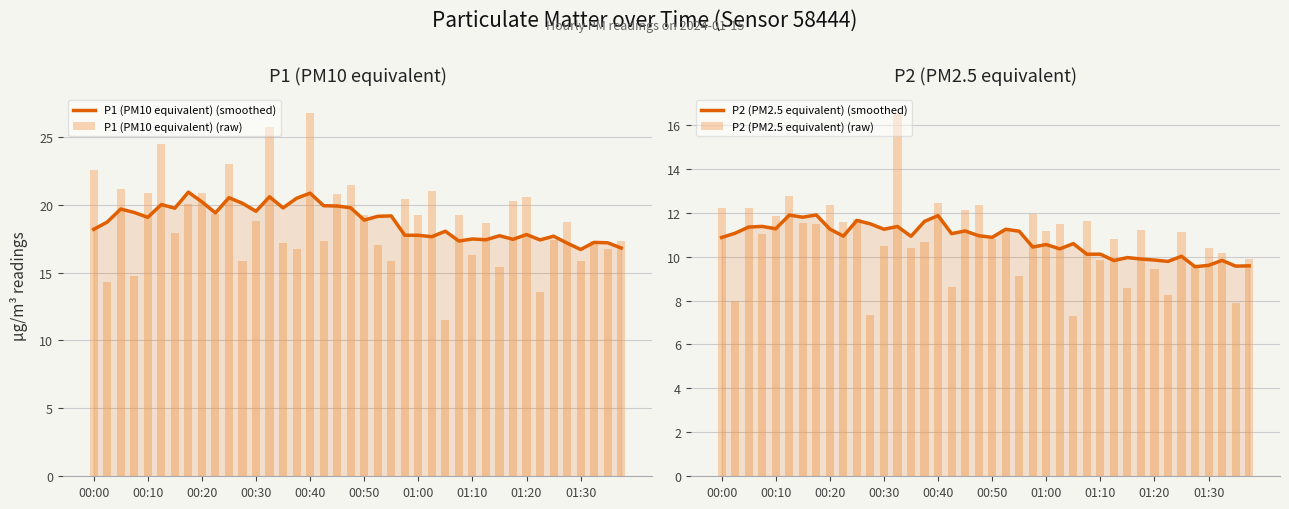

Reading left to right, what are all the values shown in this chart?

P1 (PM10 equivalent) (smoothed): 18.2	18.7	19.7	19.4	19.1	20.0	19.7	20.9	20.2	19.4	20.5	20.1	19.5	20.6	19.8	20.5	20.8	19.9	19.9	19.8	18.9	19.1	19.2	17.8	17.7	17.6	18.0	17.3	17.5	17.4	17.7	17.4	17.8	17.4	17.7	17.2	16.7	17.2	17.2	16.8
P1 (PM10 equivalent) (raw): 22.6	14.3	21.2	14.8	20.9	24.5	17.9	20.1	20.9	19.3	23.0	15.8	18.8	25.7	17.1	16.8	26.8	17.3	20.8	21.4	19.2	17.0	15.8	20.4	19.2	21.0	11.5	19.2	16.3	18.6	15.4	20.3	20.6	13.6	17.4	18.7	15.9	17.3	16.7	17.3
P2 (PM2.5 equivalent) (smoothed): 10.9	11.1	11.3	11.4	11.3	11.9	11.8	11.9	11.3	10.9	11.6	11.5	11.2	11.4	10.9	11.6	11.9	11.0	11.2	11.0	10.9	11.2	11.2	10.4	10.5	10.4	10.6	10.1	10.1	9.8	10.0	9.9	9.8	9.8	10.0	9.5	9.6	9.8	9.6	9.6
P2 (PM2.5 equivalent) (raw): 12.2	8.0	12.2	11.0	11.8	12.8	11.6	11.5	12.3	11.6	11.7	7.3	10.5	16.6	10.4	10.7	12.4	8.6	12.1	12.3	10.8	11.2	9.1	11.9	11.2	11.5	7.3	11.6	9.8	10.8	8.6	11.2	9.4	8.2	11.1	9.5	10.4	10.2	7.9	9.9